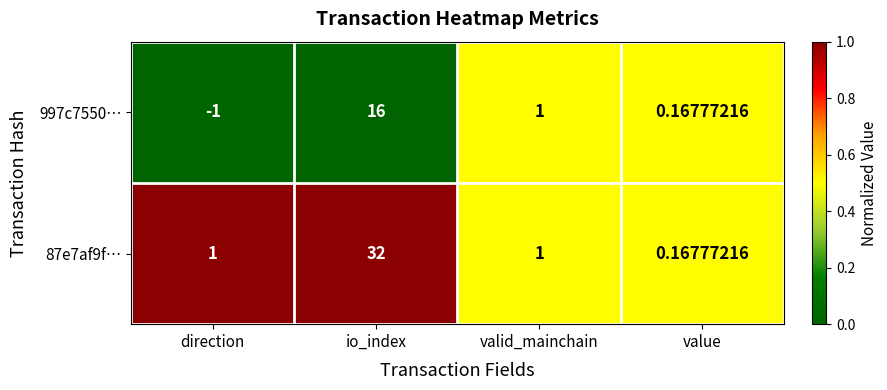

At which category is the sum across all series the highest?

io_index